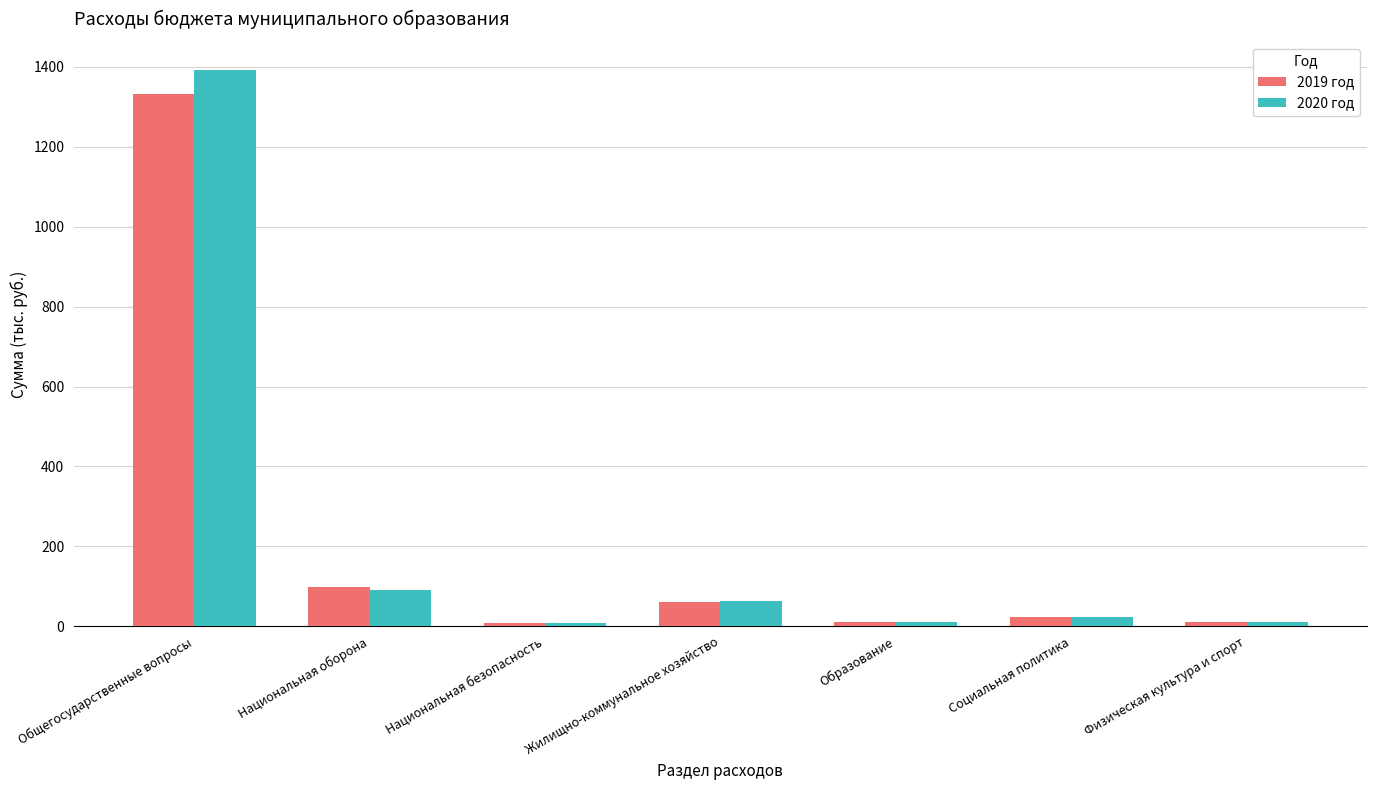

Which series has the widest spread of values?

2020 год